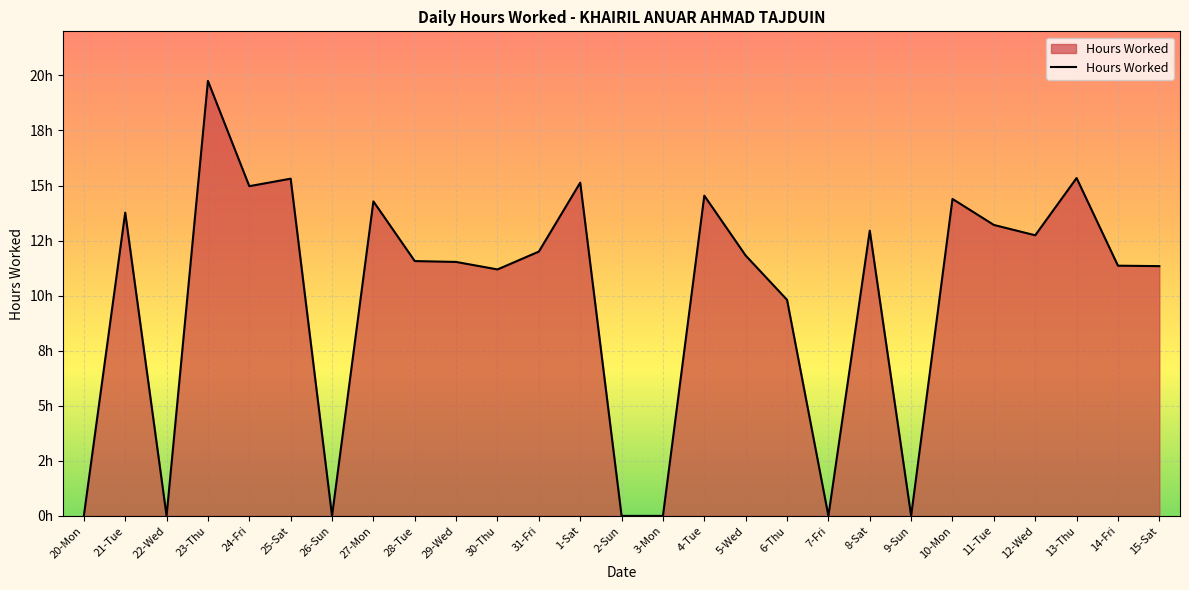

What is the change in value from 30-Thu to 14-Fri?

+0.2